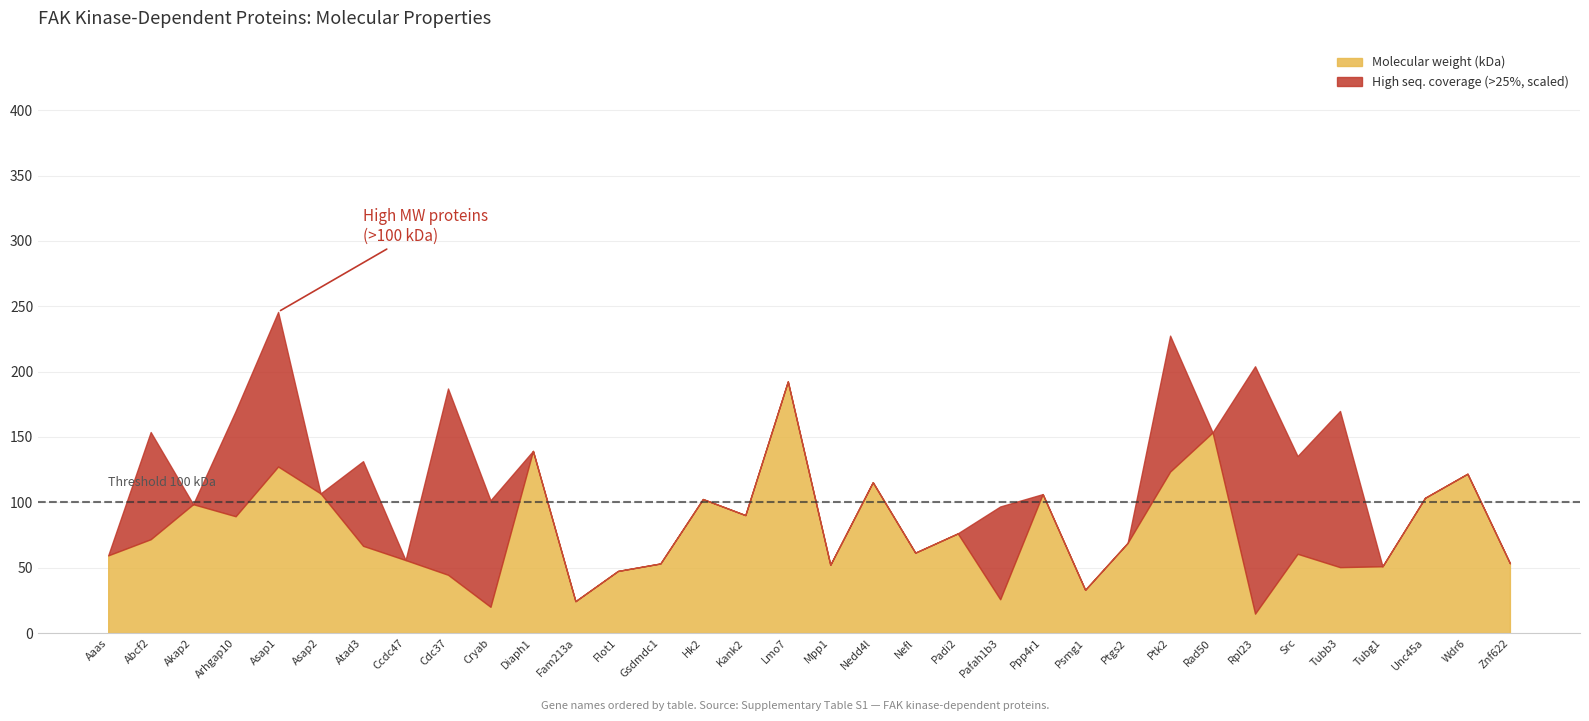

Which has a higher value, Arhgap10 or Ppp4r1?

Ppp4r1